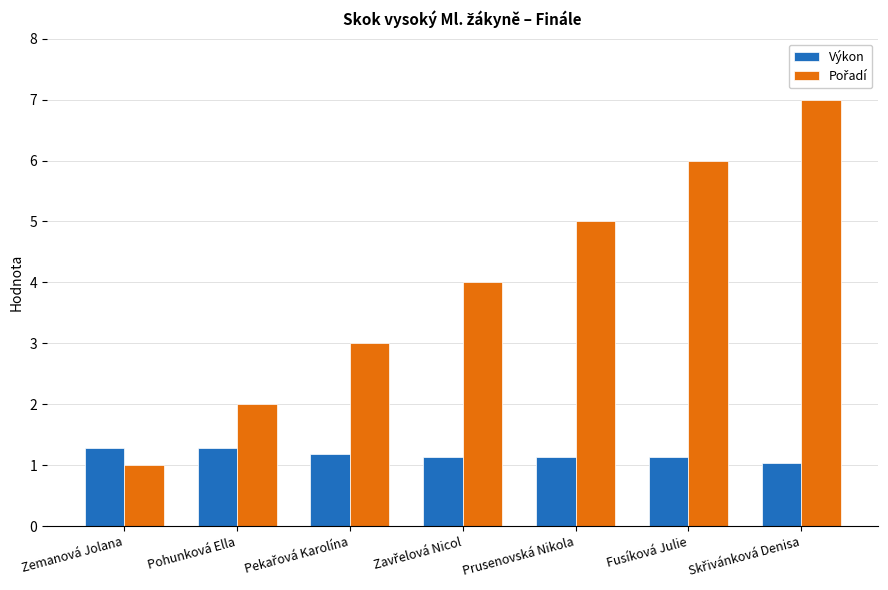

What is the spread (max minus min) of values at Zemanová Jolana?

0.3